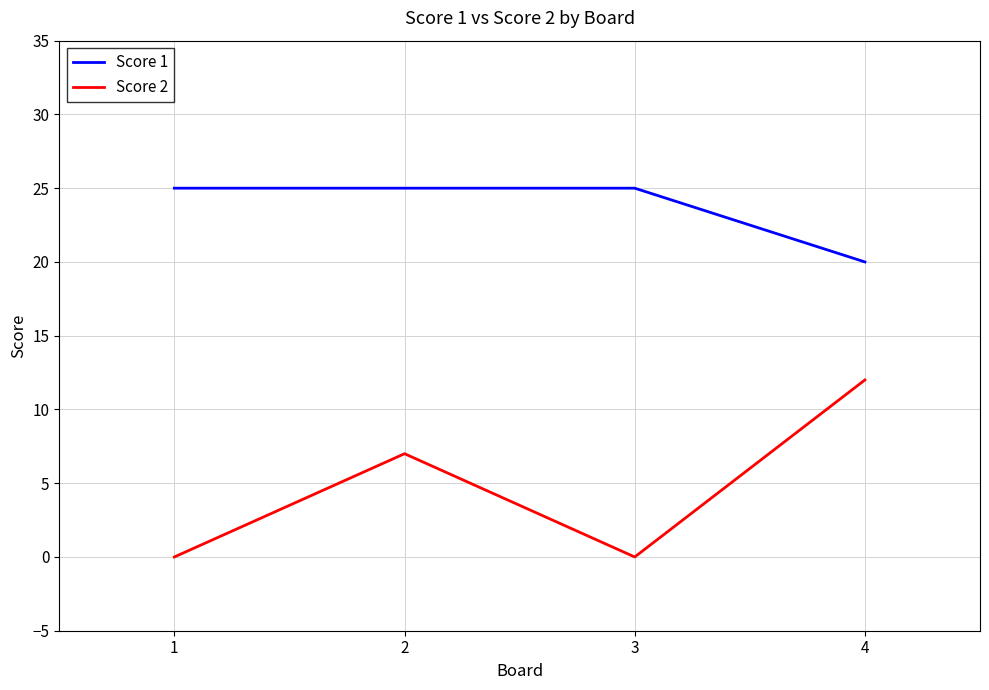

Which series has the largest total across all categories?

Score 1